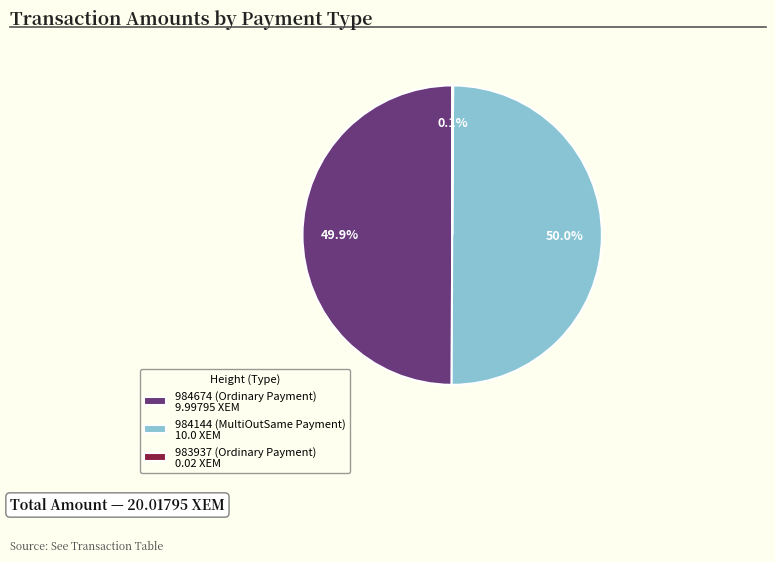

What percentage is the 984144 (MultiOutSame Payment) slice, to the nearest percent?

50%